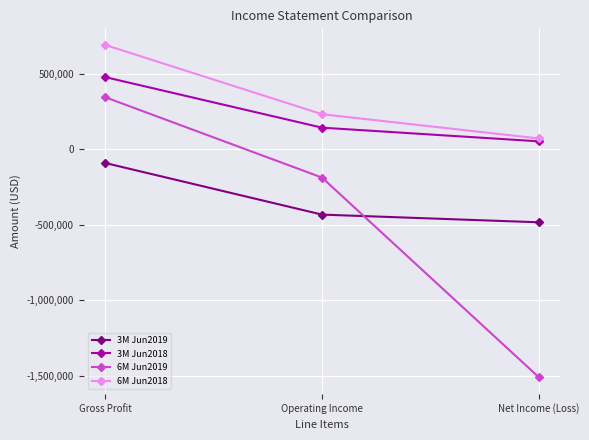

Does the chart have visible grid lines?

Yes